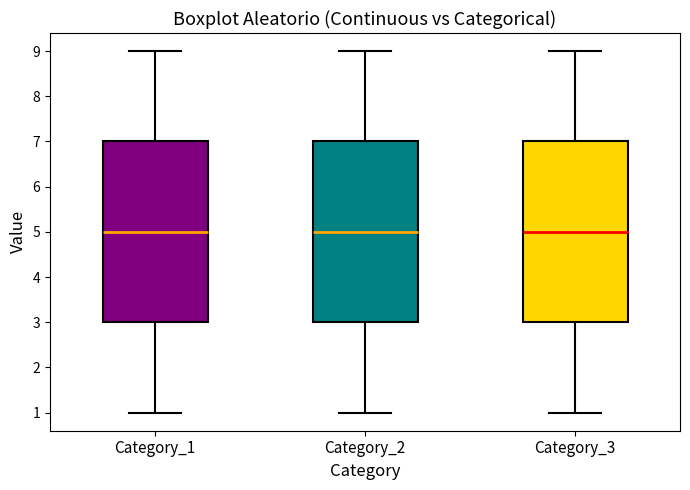

Reading left to right, transcribe this box plot: for each box, give where its median line is, the range the box spans, and where its two whiskers end, as read against the y-axis. The values are not printed on the chart, so give them approximately, as read against the axis.

Category_1: median 5, box 3 to 7, whiskers 1 to 9
Category_2: median 5, box 3 to 7, whiskers 1 to 9
Category_3: median 5, box 3 to 7, whiskers 1 to 9